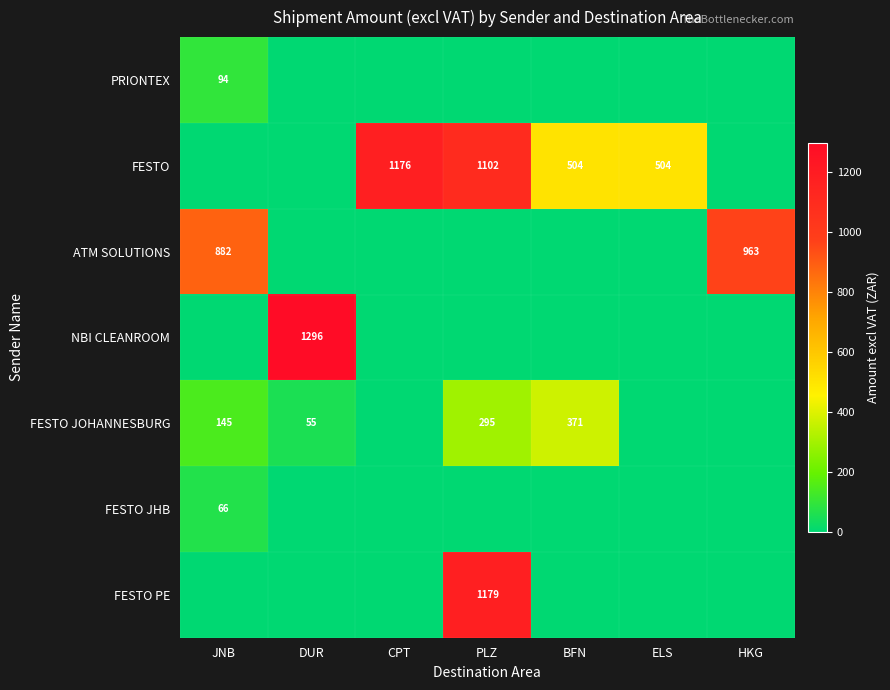

The FESTO JOHANNESBURG series shows 55 at DUR. True or false?

True